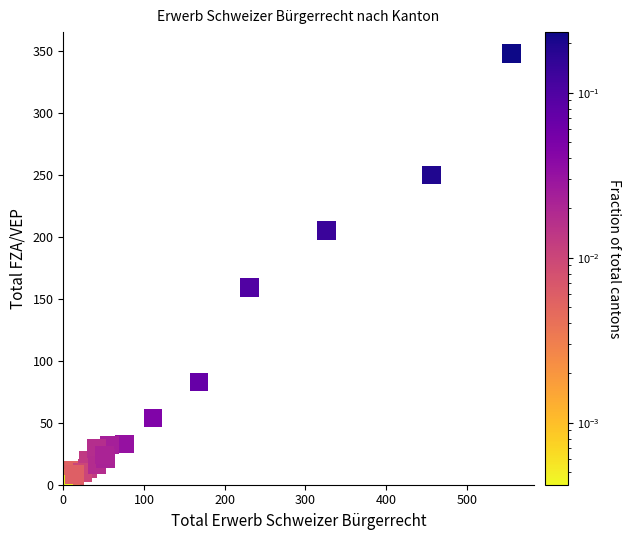

What Y value in the scatter plot is closest to 174?

159